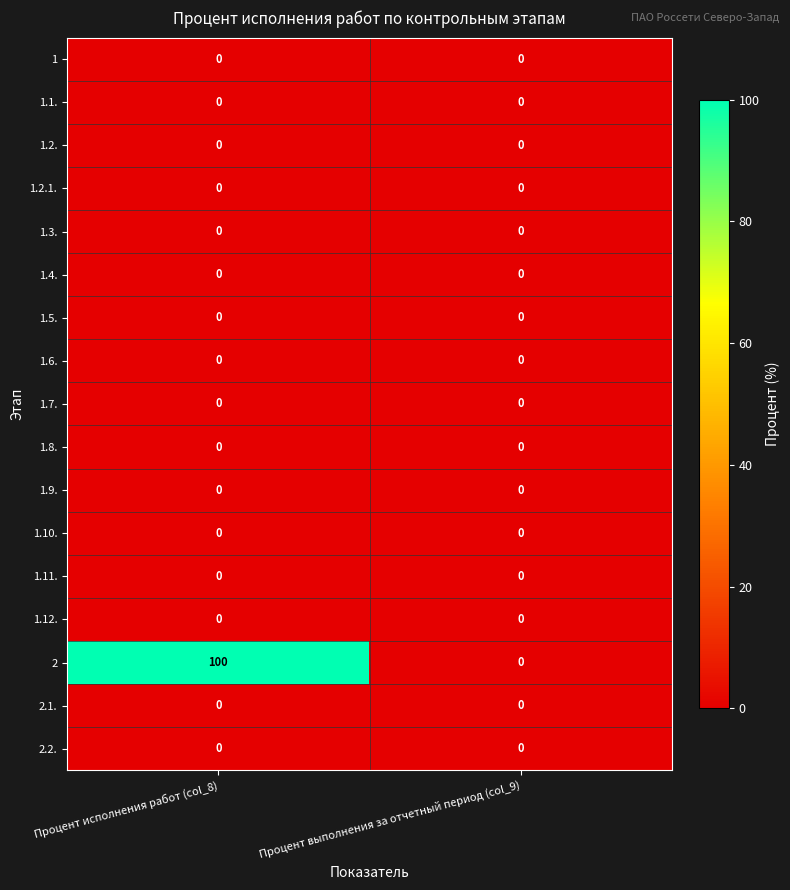

What is the greatest value displayed?

100